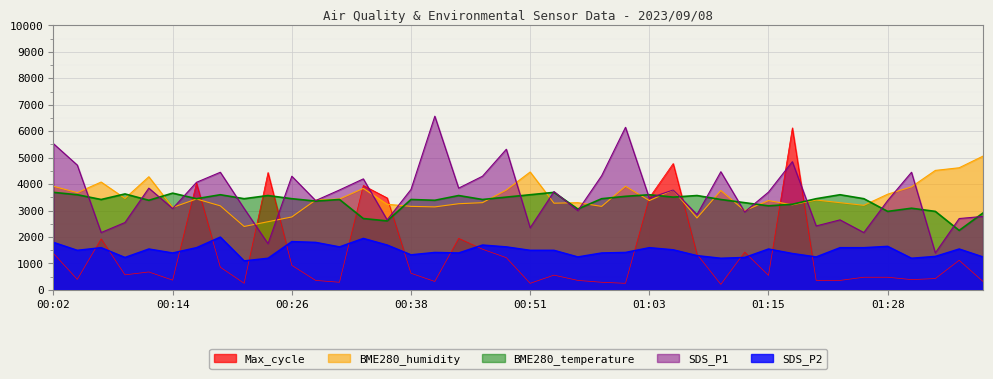

Where do SDS_P1 and Max_cycle first cross each other?

00:21 and 00:24